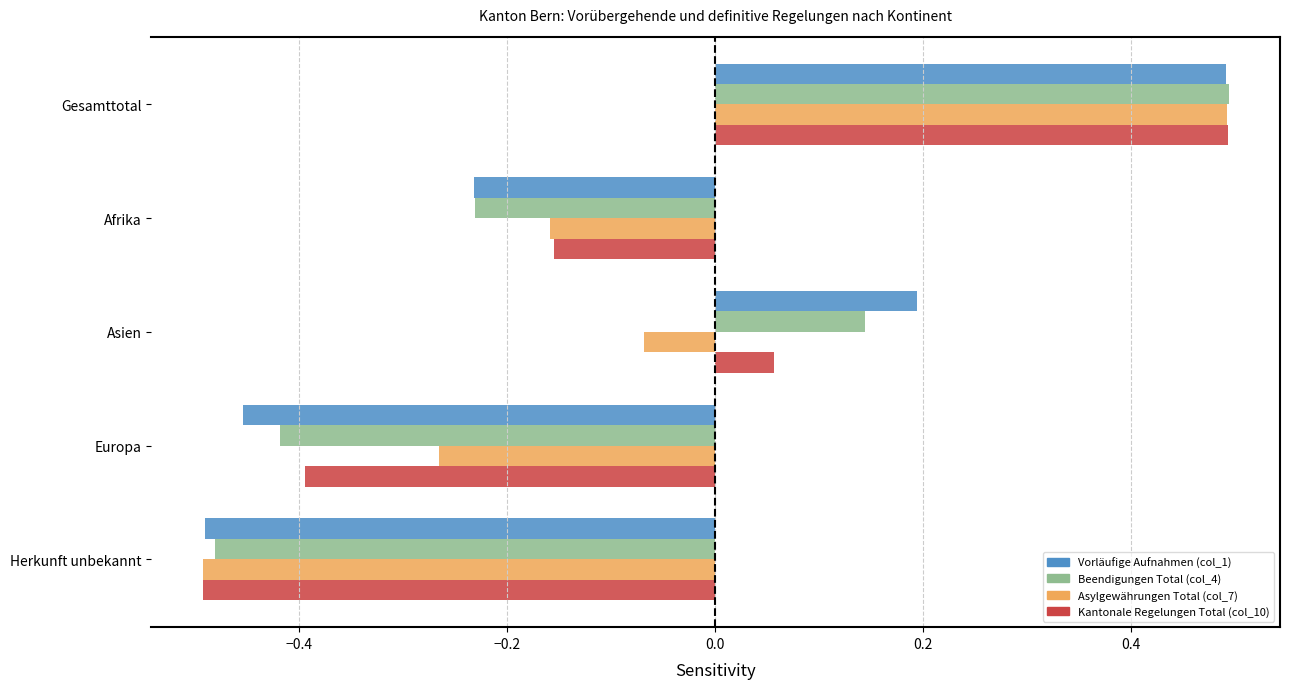

True or false: Vorläufige Aufnahmen (col_1) has a value of 0.3 at Asien.

False